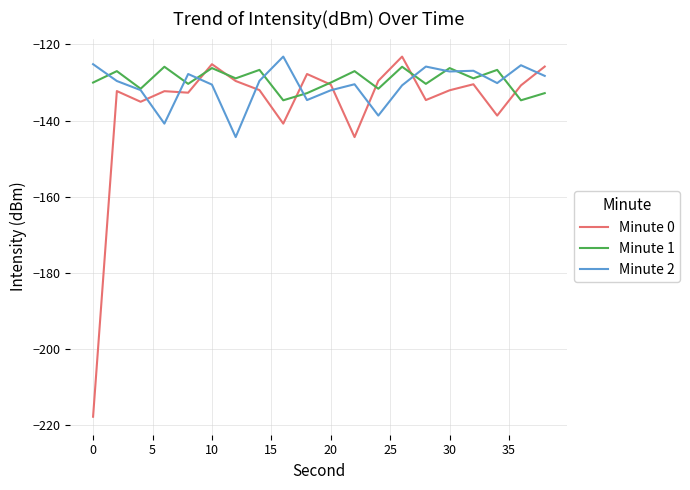

Which series has the largest range (max minus min)?

Minute 0